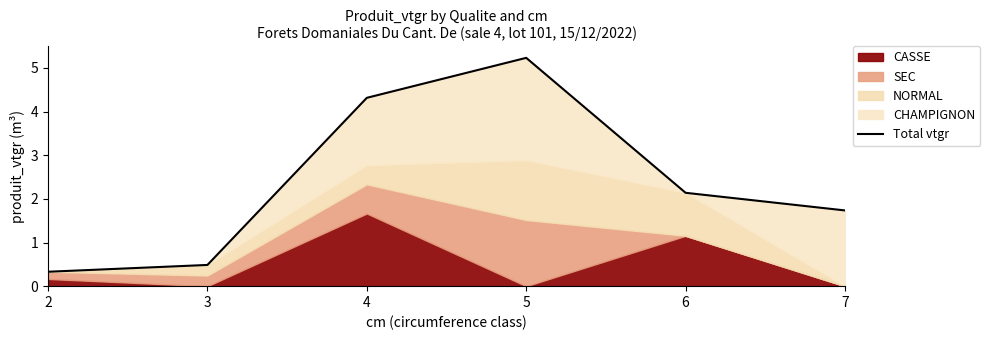

Where does the data first go above 2?

4